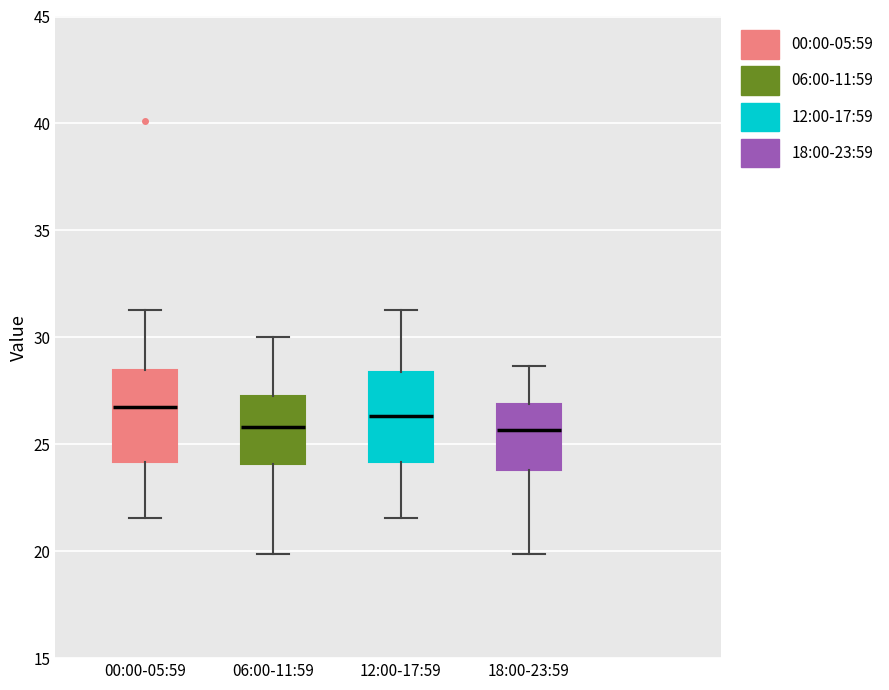

Where does the lower whisker of the box for 12:00-17:59 end on the y-axis? The values are not printed on the chart, so give them approximately, as read against the axis.

21.5